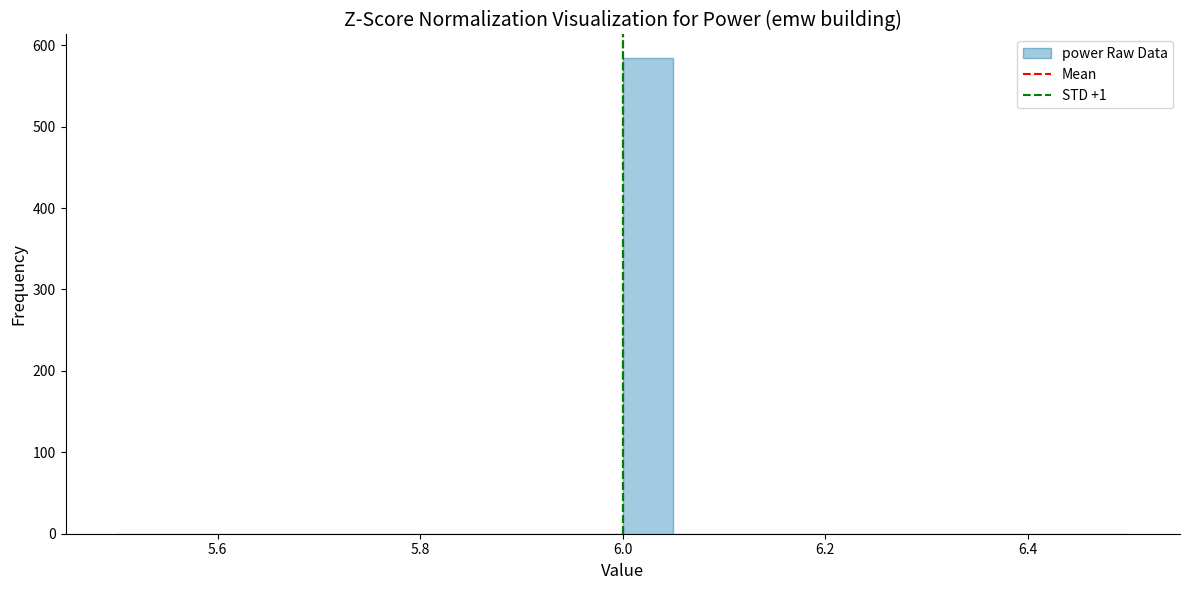

Read against the x-axis, roughly where is the centre of the tallest bar?

6.02